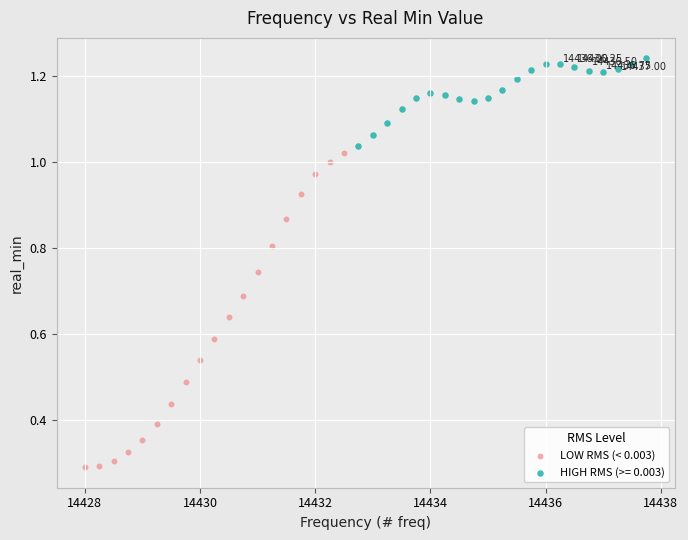

Which series has the largest Y range (max minus min)?

LOW RMS (< 0.003)